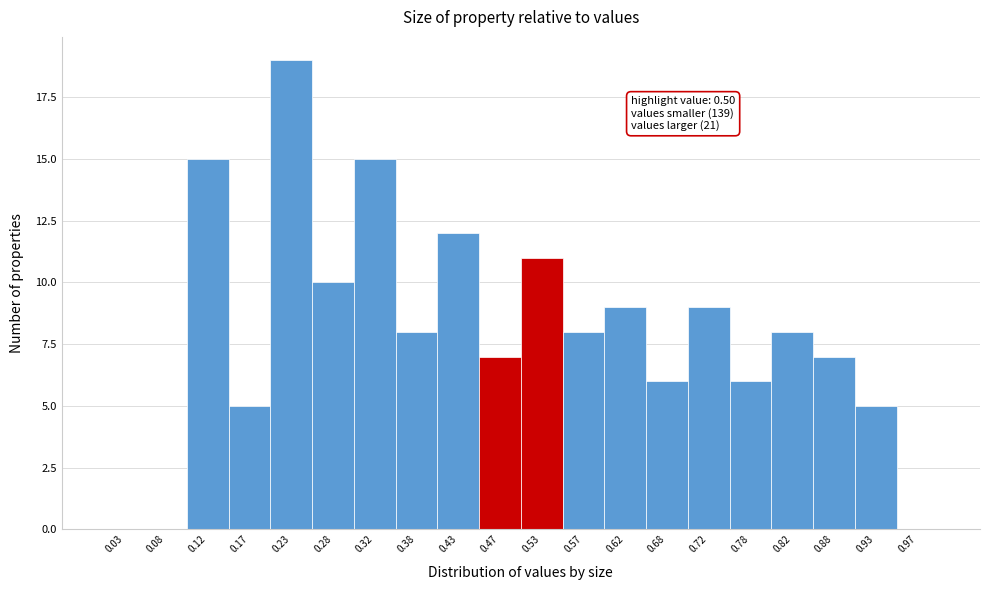

Over which range of the x-axis is the bar tallest?

0.20 to 0.25